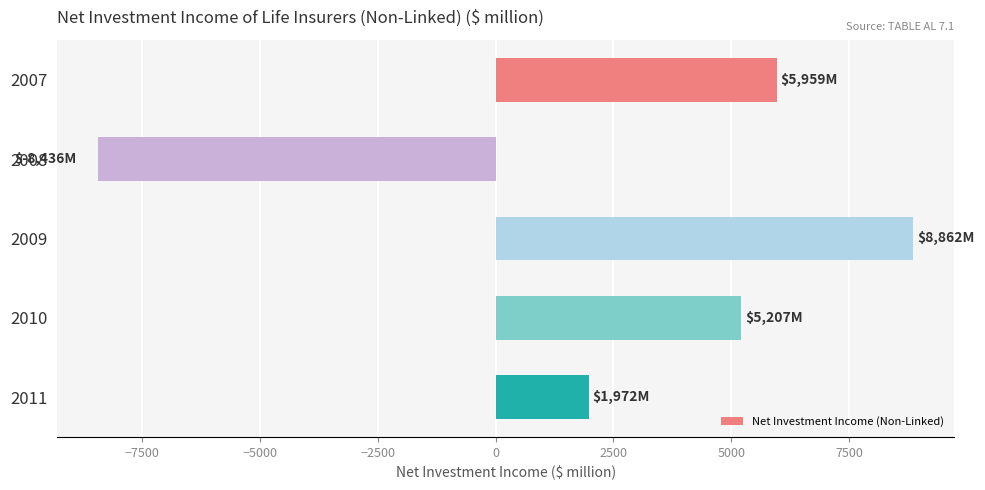

Reading top to bottom, transcribe all the data shown in this chart.

2007=5958.5	2008=-8435.6	2009=8862.2	2010=5207.0	2011=1972.1